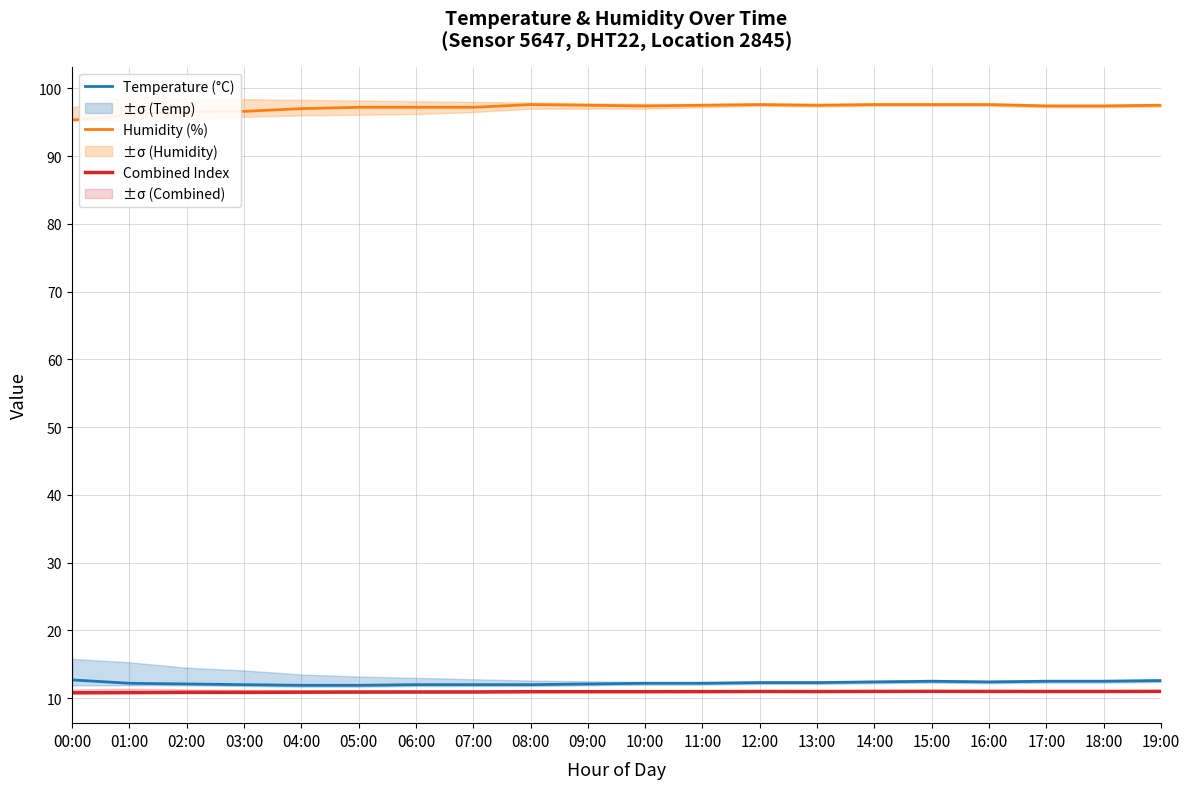

At how many categories does at least one series exceed 67?

20